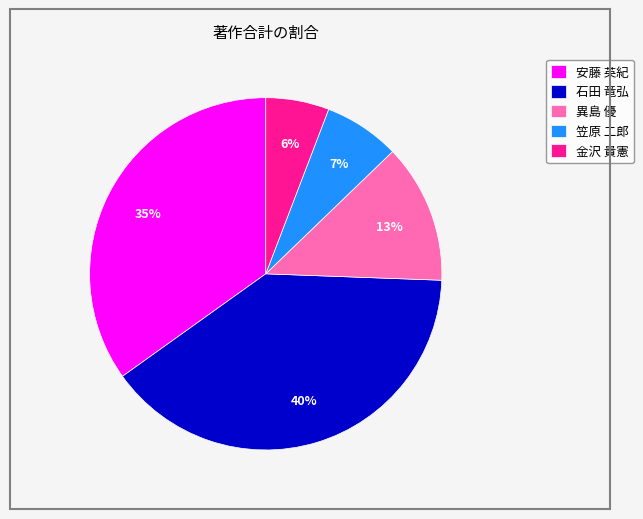

Is it true that 金沢 貴憲 is 1% of the pie?

False